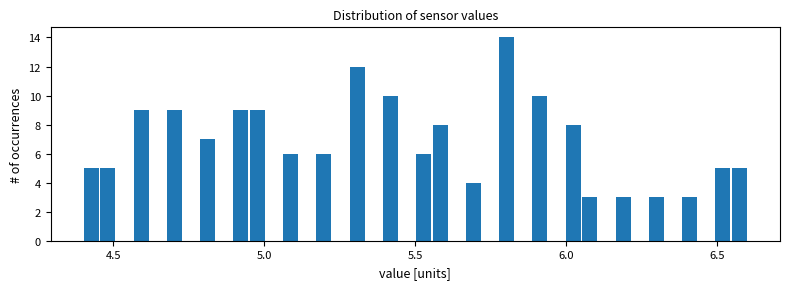

Read against the x-axis, roughly where is the centre of the tallest bar?

5.80